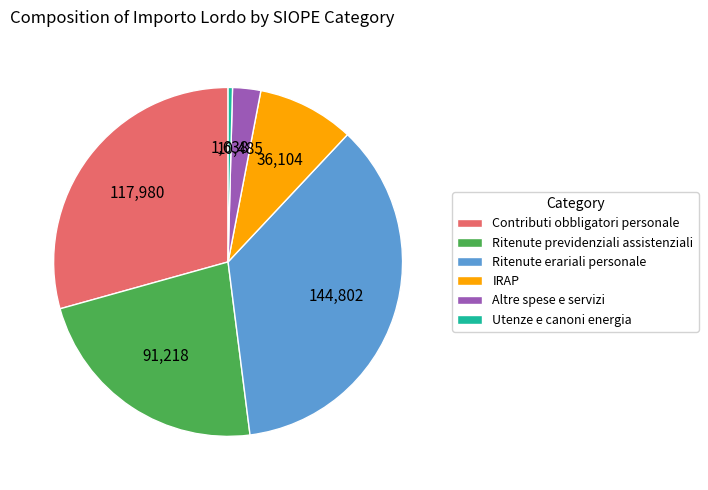

Is there any slice that represents more than half of the pie?

No